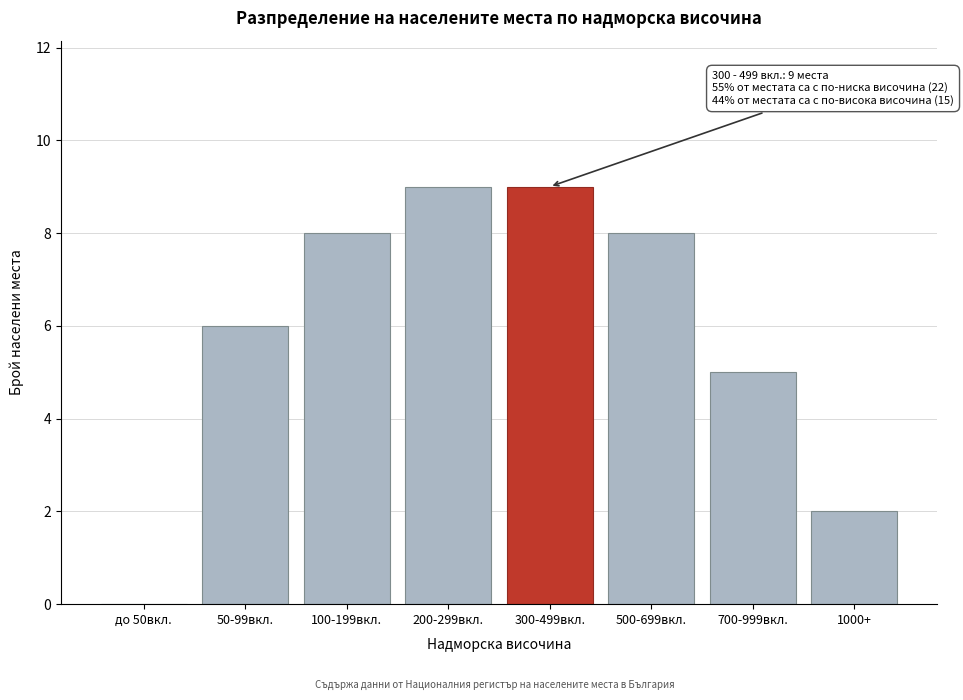

Reading left to right, transcribe all the data shown in this chart.

до 50вкл.=0	50-99вкл.=6	100-199вкл.=8	200-299вкл.=9	300-499вкл.=9	500-699вкл.=8	700-999вкл.=5	1000+=2